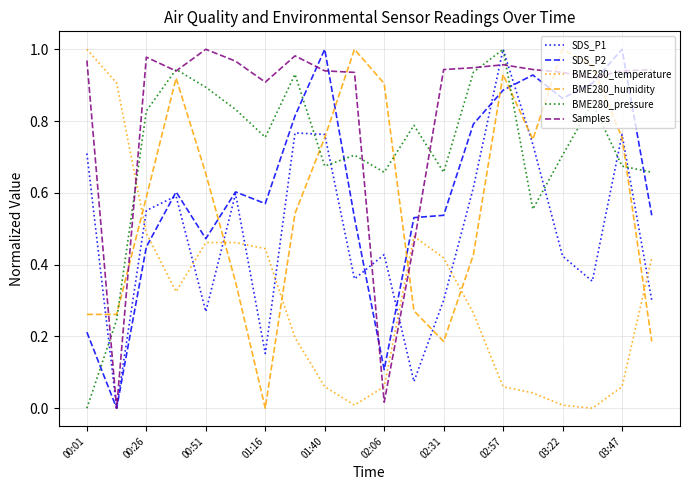

Which series ends up on top after the final intersection of BME280_temperature and SDS_P1?

BME280_temperature